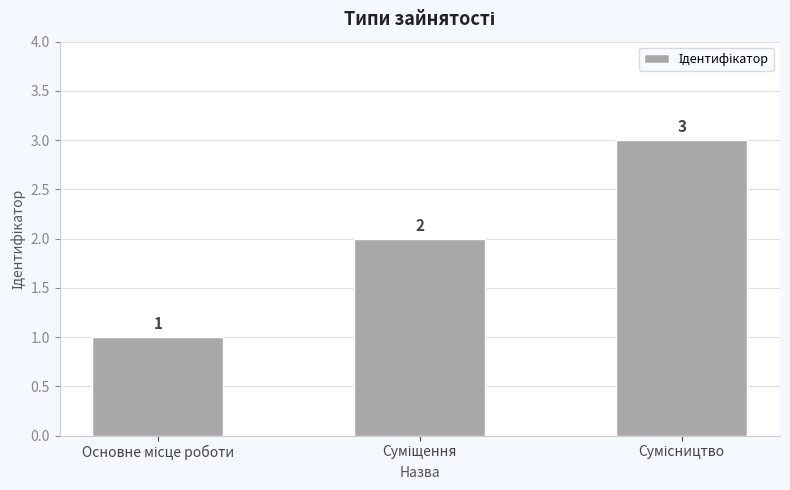

What is the maximum value shown in the chart?

3